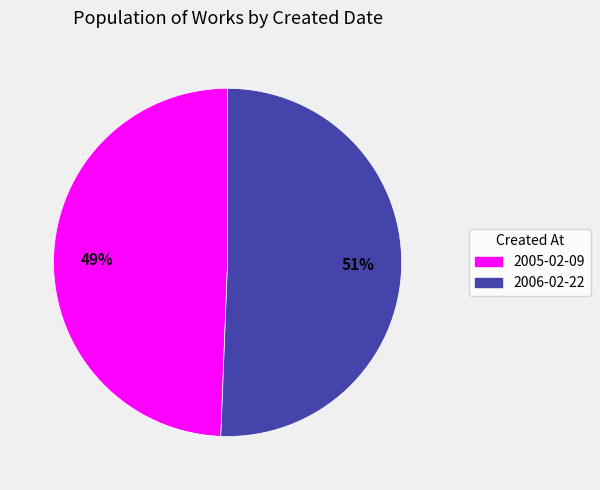

To the nearest percent, what percentage of the pie is 2006-02-22?

51%